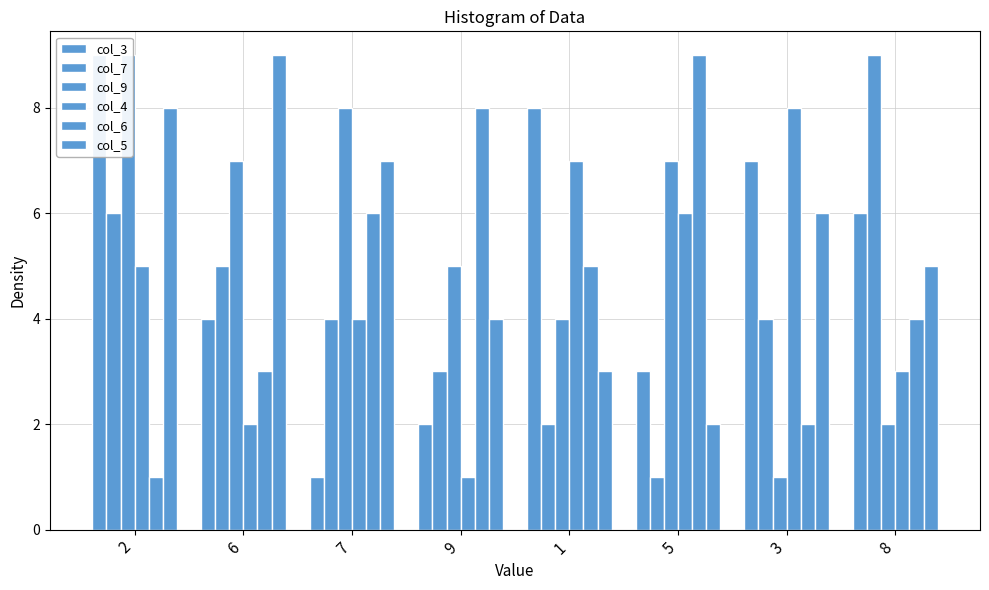

The col_9 series shows 1 at 3. True or false?

True